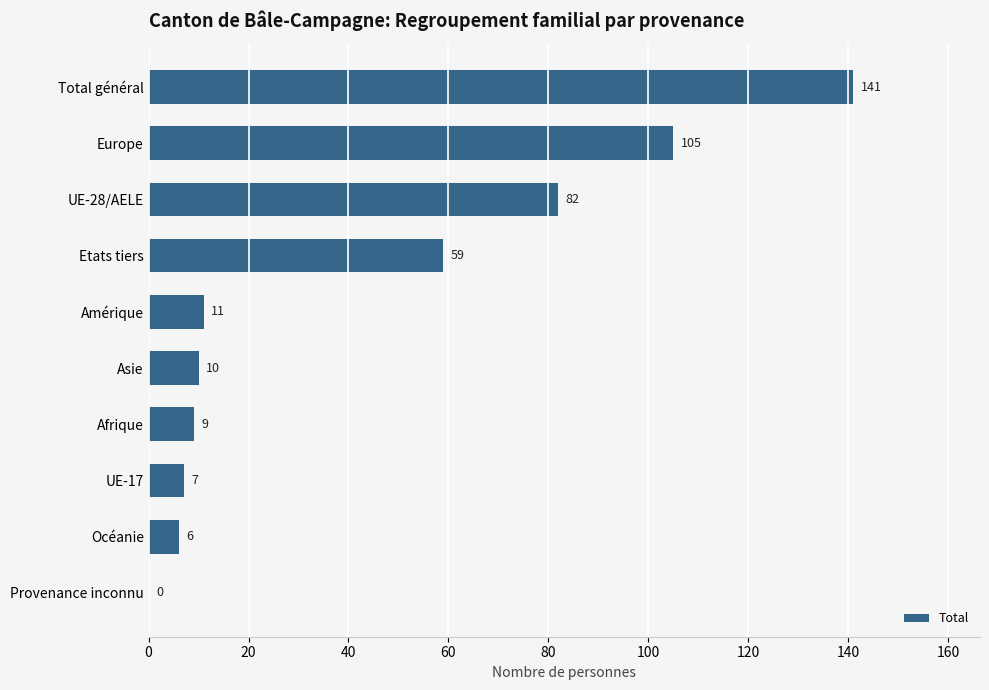

At which label is the value closest to 70?

Etats tiers